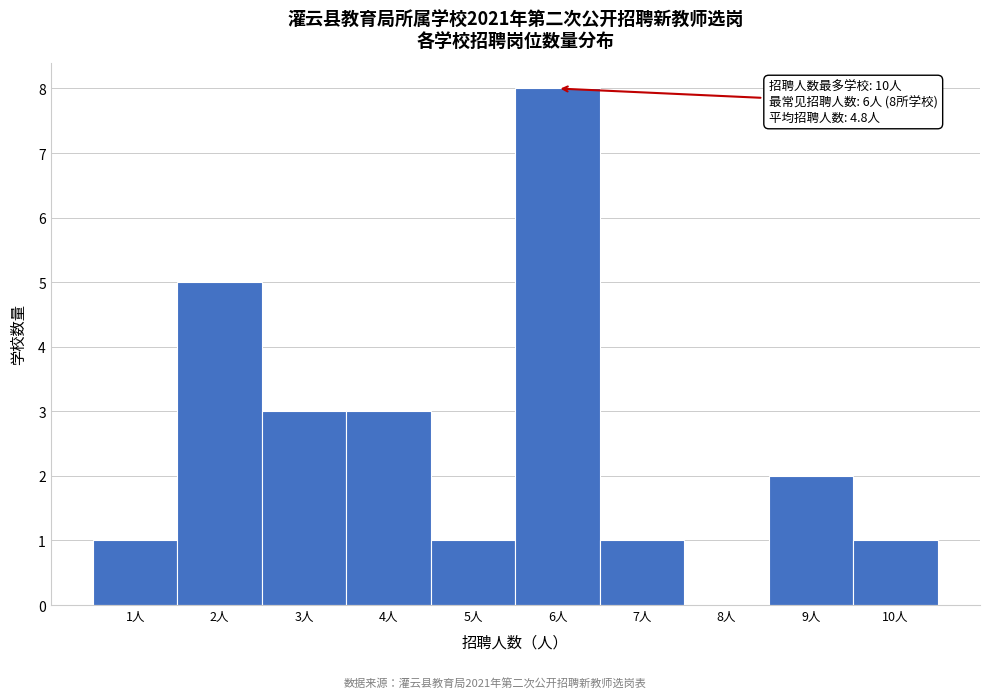

Which range on the x-axis has the tallest bar?

5.5 to 6.5